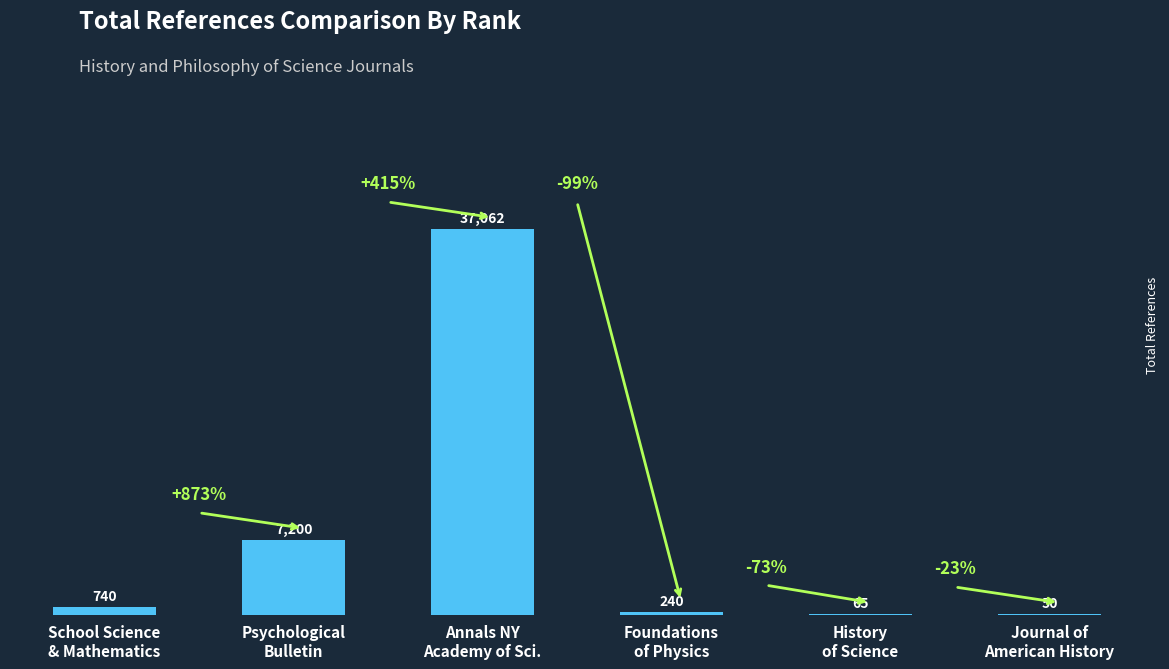

What is the maximum value shown in the chart?

37062